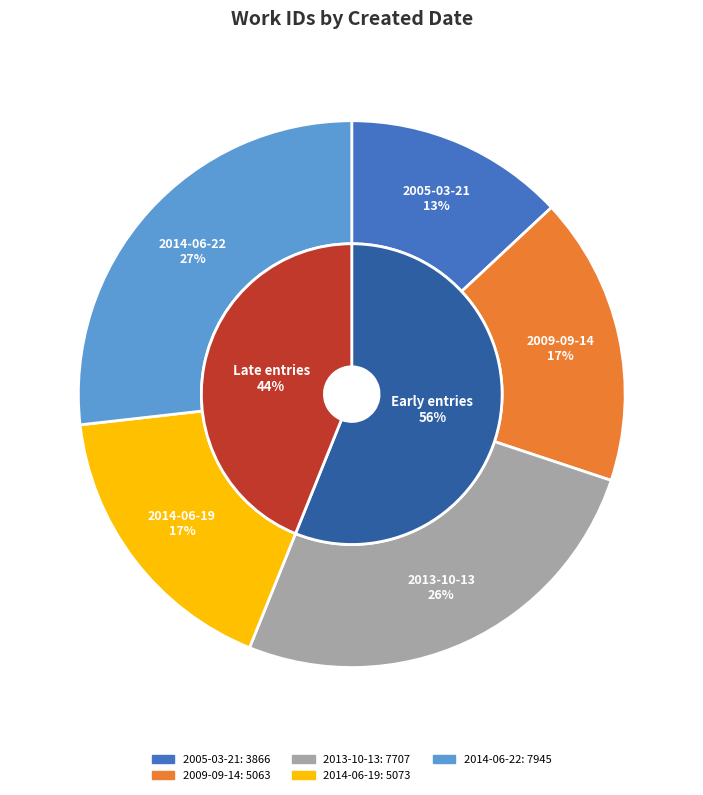

What is the change in value from 2005-03-21 to 2009-09-14?

+1197